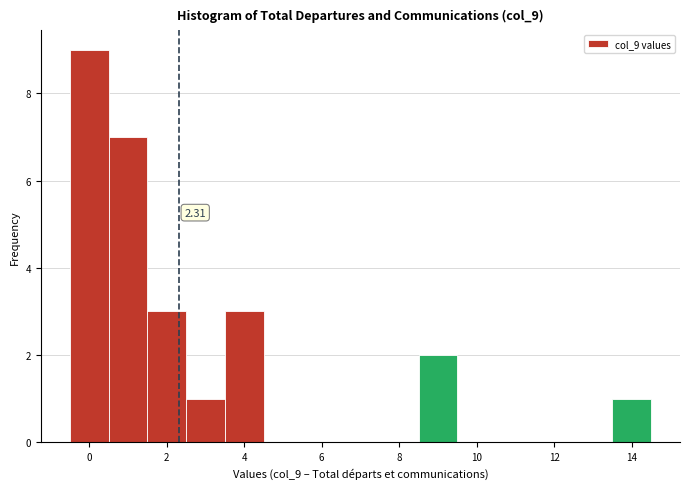

Which range on the x-axis has the tallest bar?

-0.5 to 0.5